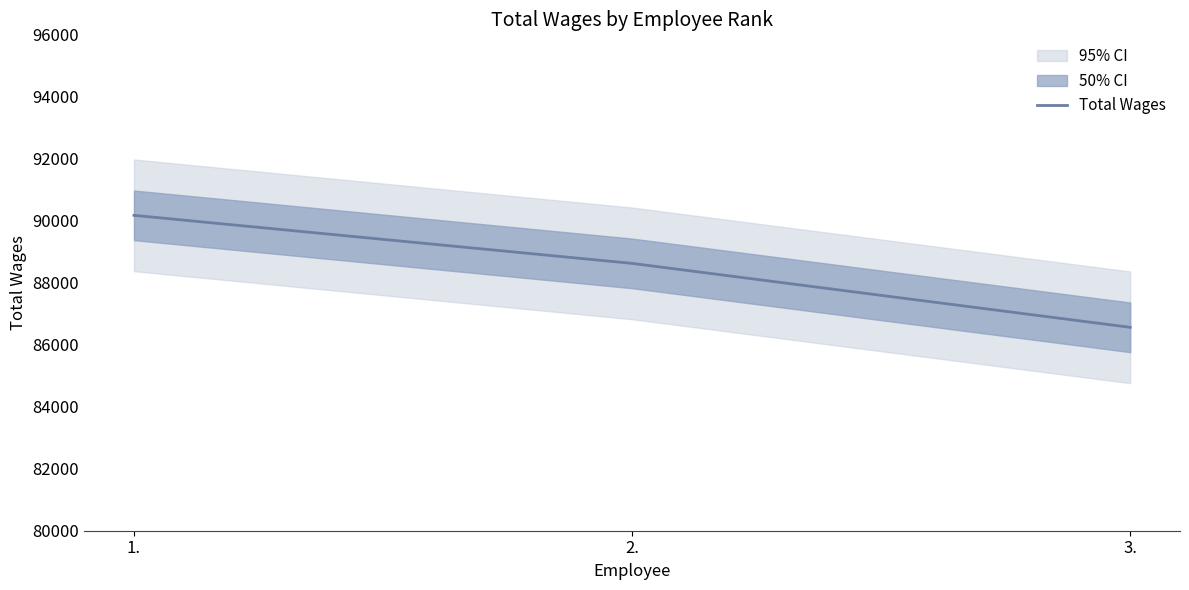

How many lines are shown in the chart?

1